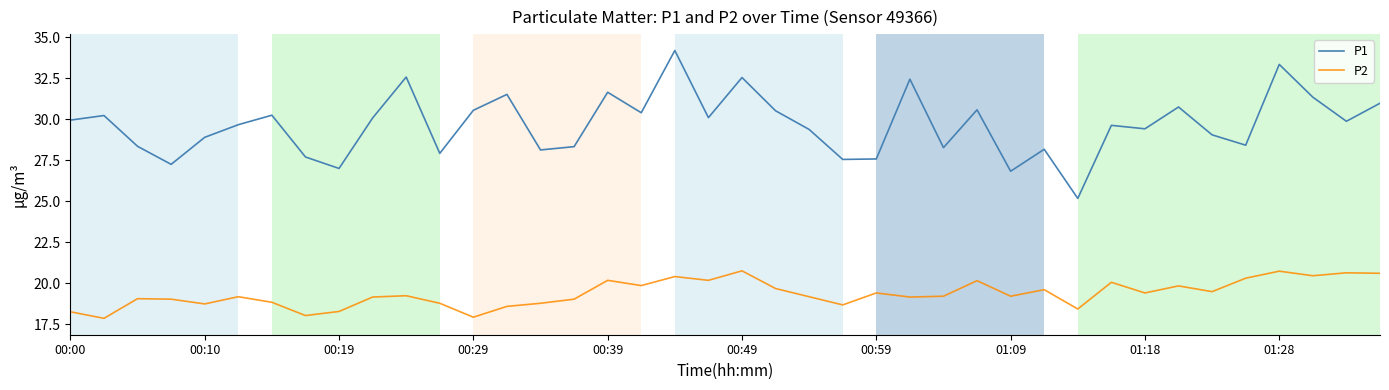

Which series has the largest range (max minus min)?

P1